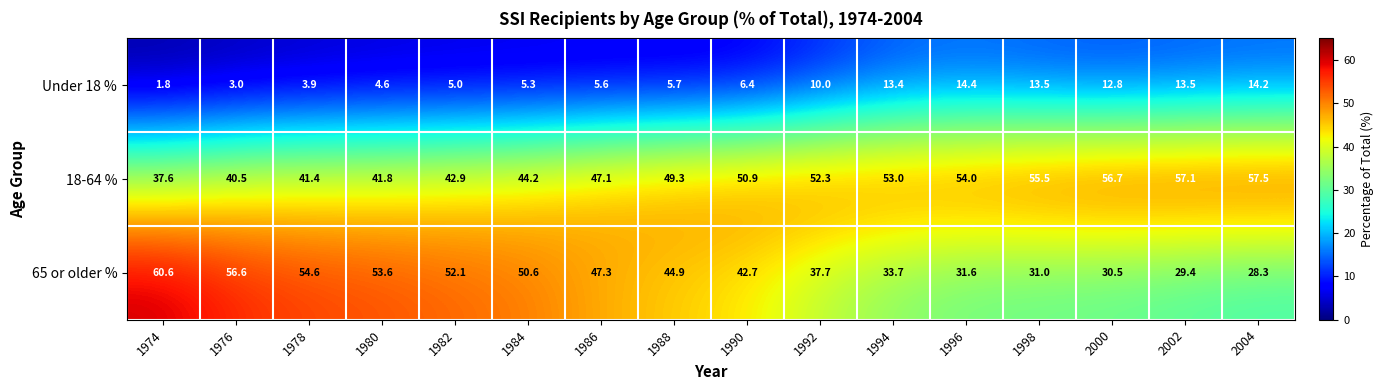

Is it true that 65 or older % equals 60.6 at 1974?

True